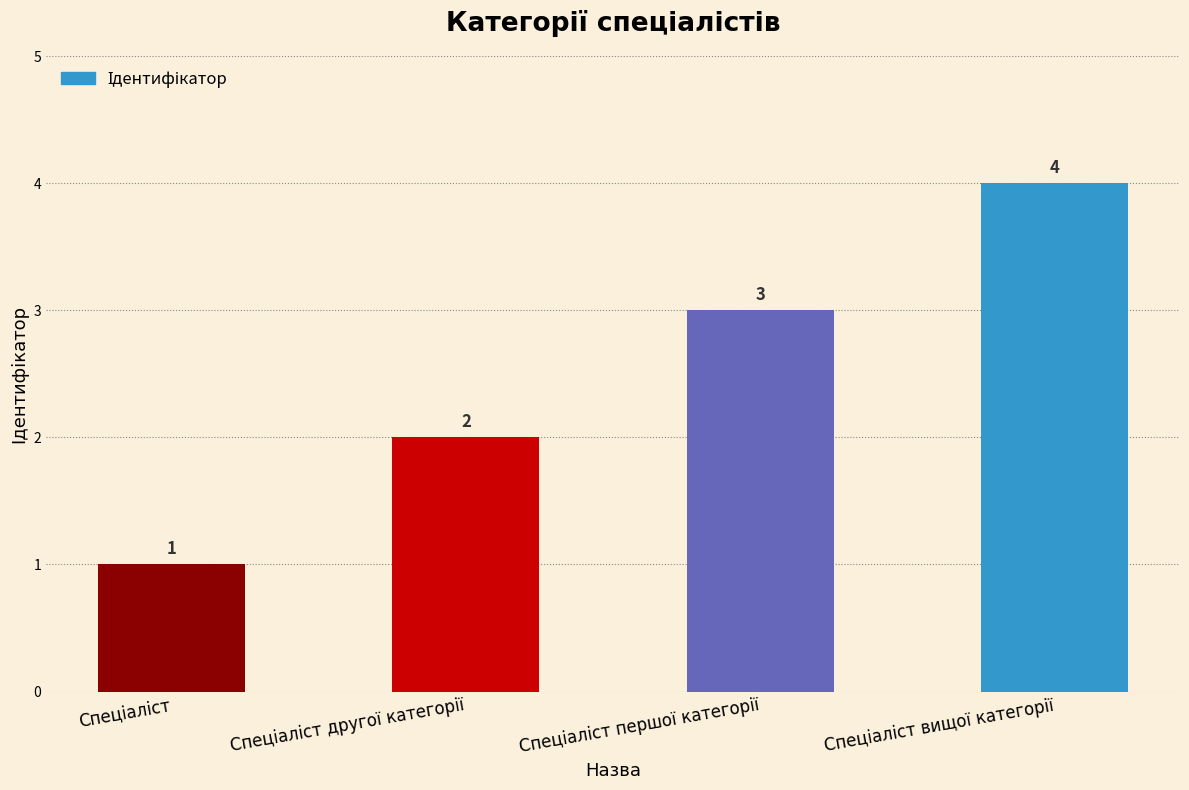

Reading left to right, list all the values displayed in this chart.

1	2	3	4